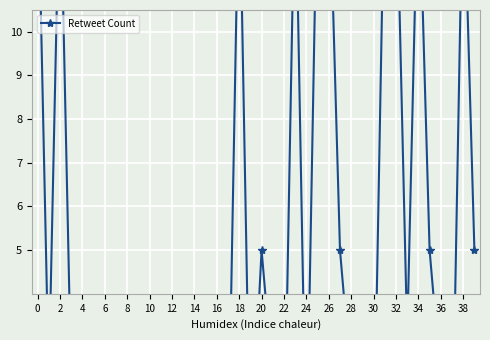

Reading right to left, list all the values displayed in this chart.

5	14	0	2	5	14	3	14	14	0	0	2	5	14	14	0	14	0	2	5	0	14	0	0	0	0	0	0	0	0	0	3	1	3	1	2	2	14	2	14